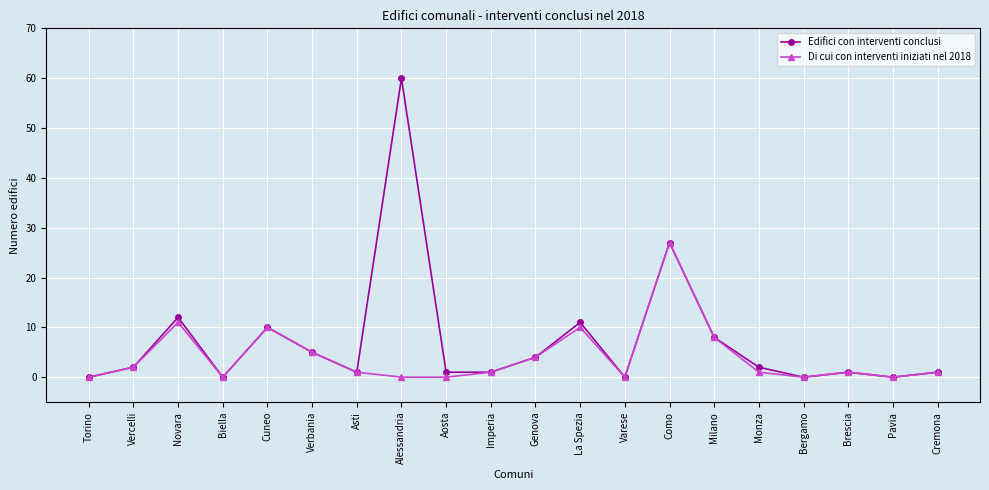

How many categories are shown in the chart?

20